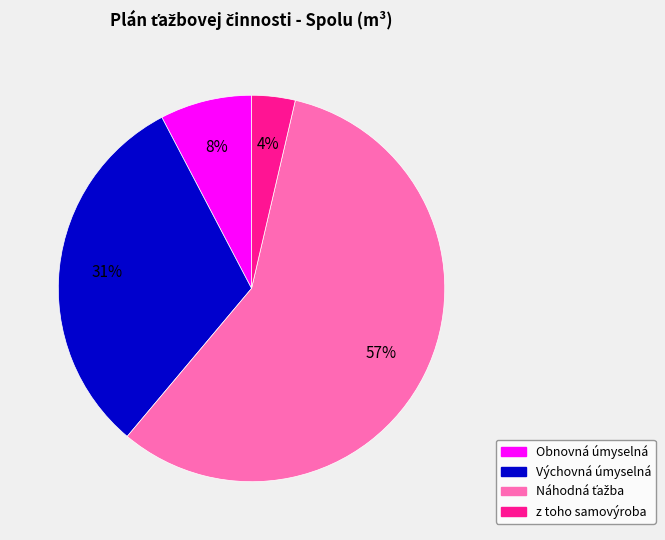

Does any single category account for the majority?

Yes